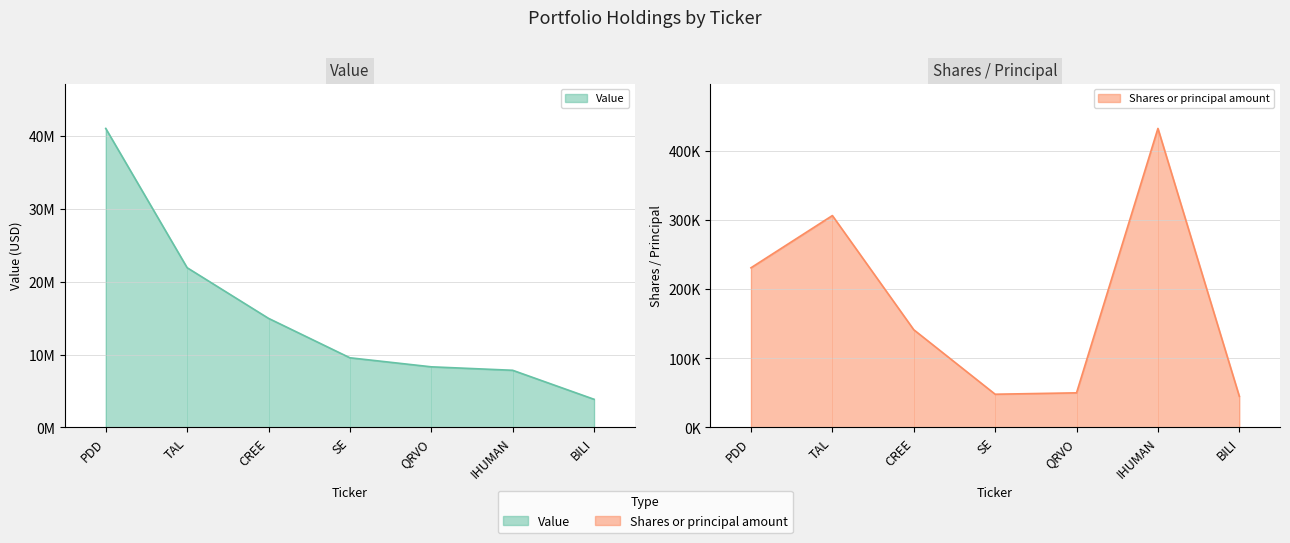

Rank the series by their maximum value, from lowest to highest.

Shares or principal amount, Value